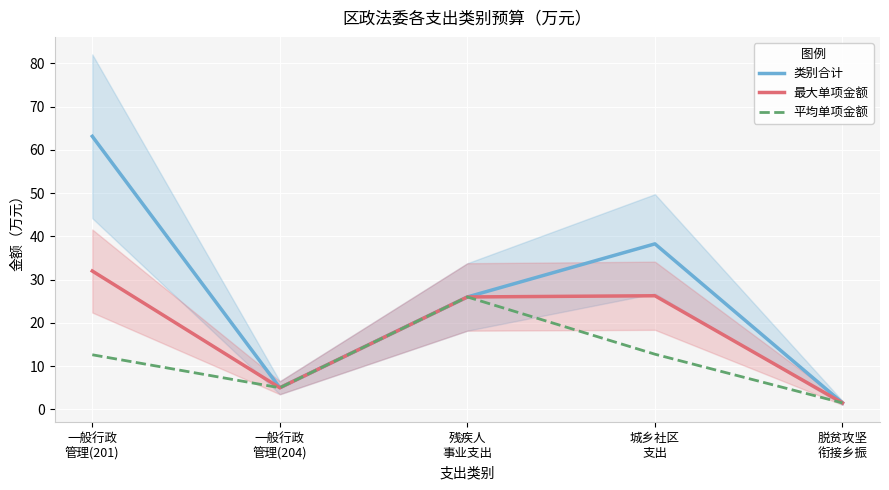

What is the label of the 2nd point from the right?

城乡社区
支出